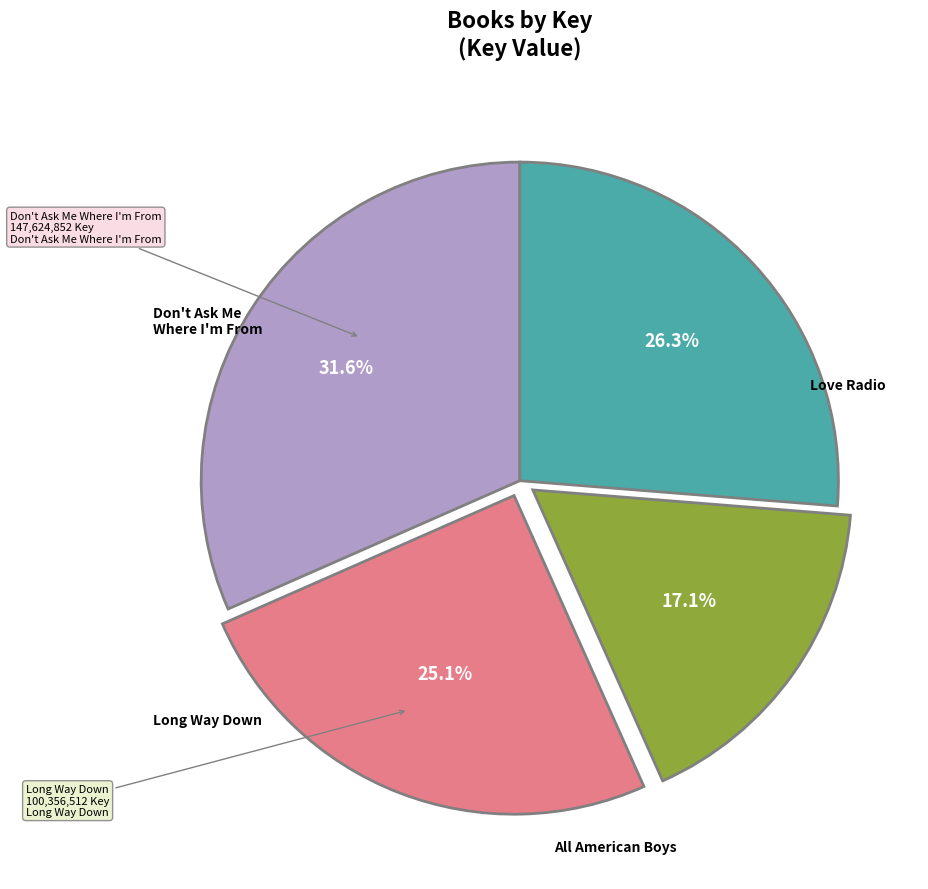

Is there a majority slice in this chart?

No